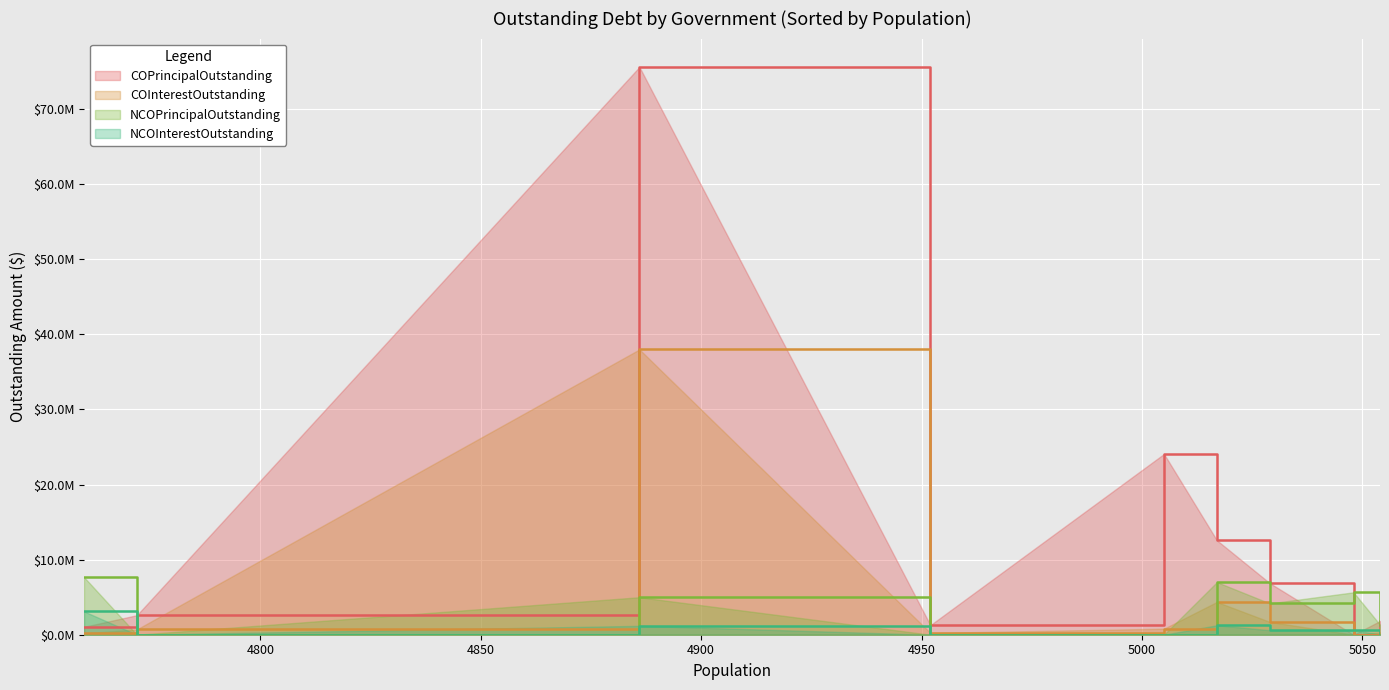

Does the chart display data point markers on the line(s)?

No